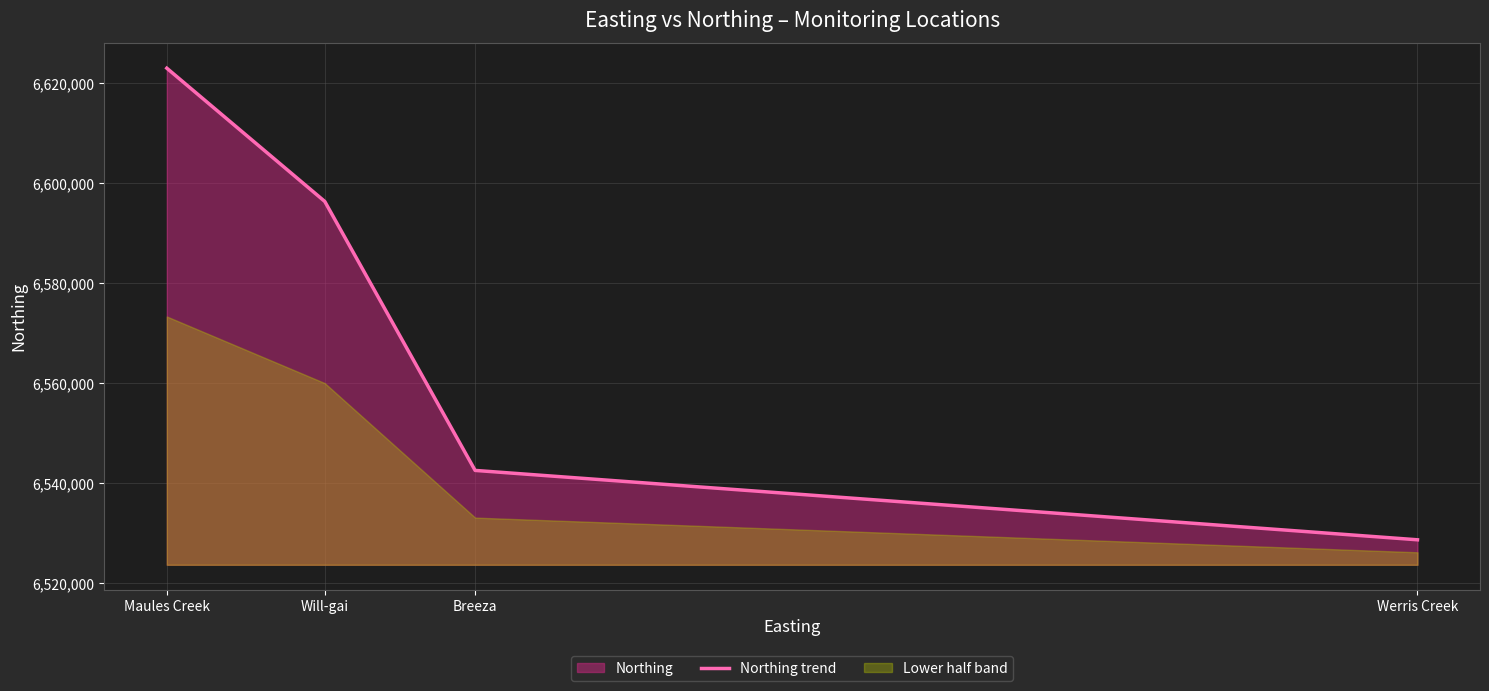

Which category has the highest value across all series?

Maules Creek